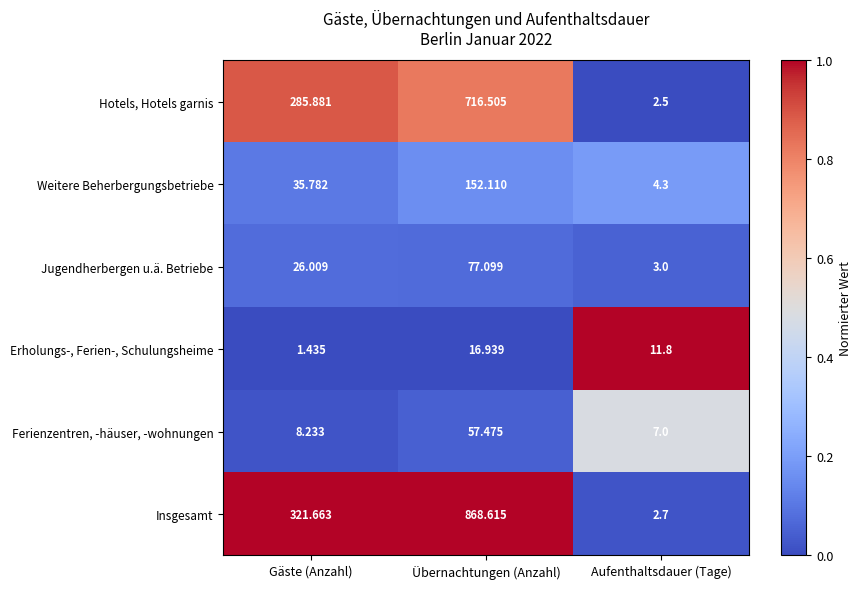

Where does the Weitere Beherbergungsbetriebe series first go above 35?

Gäste (Anzahl)